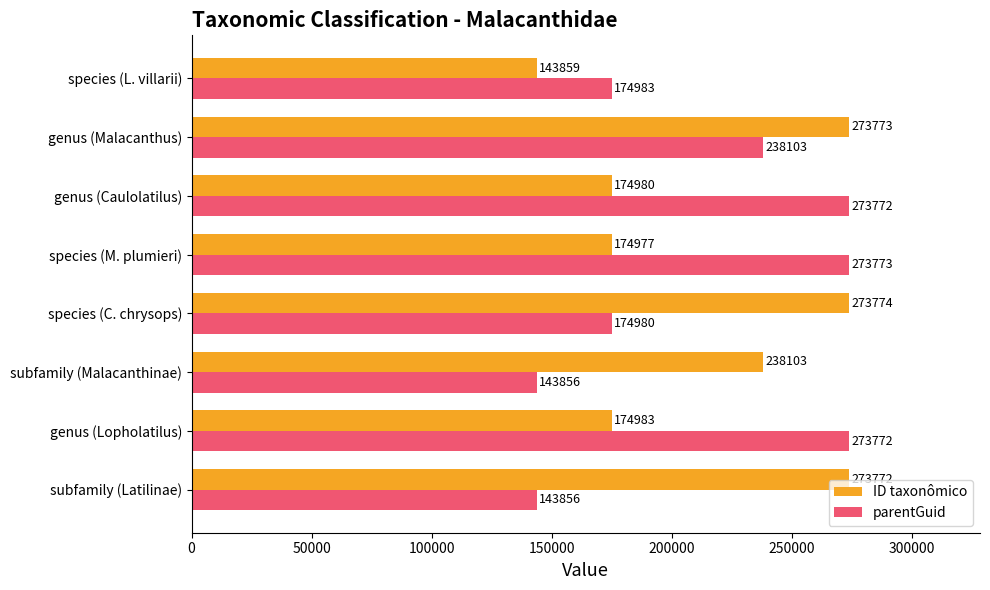

Which label corresponds to the largest value in the chart?

species (C. chrysops)